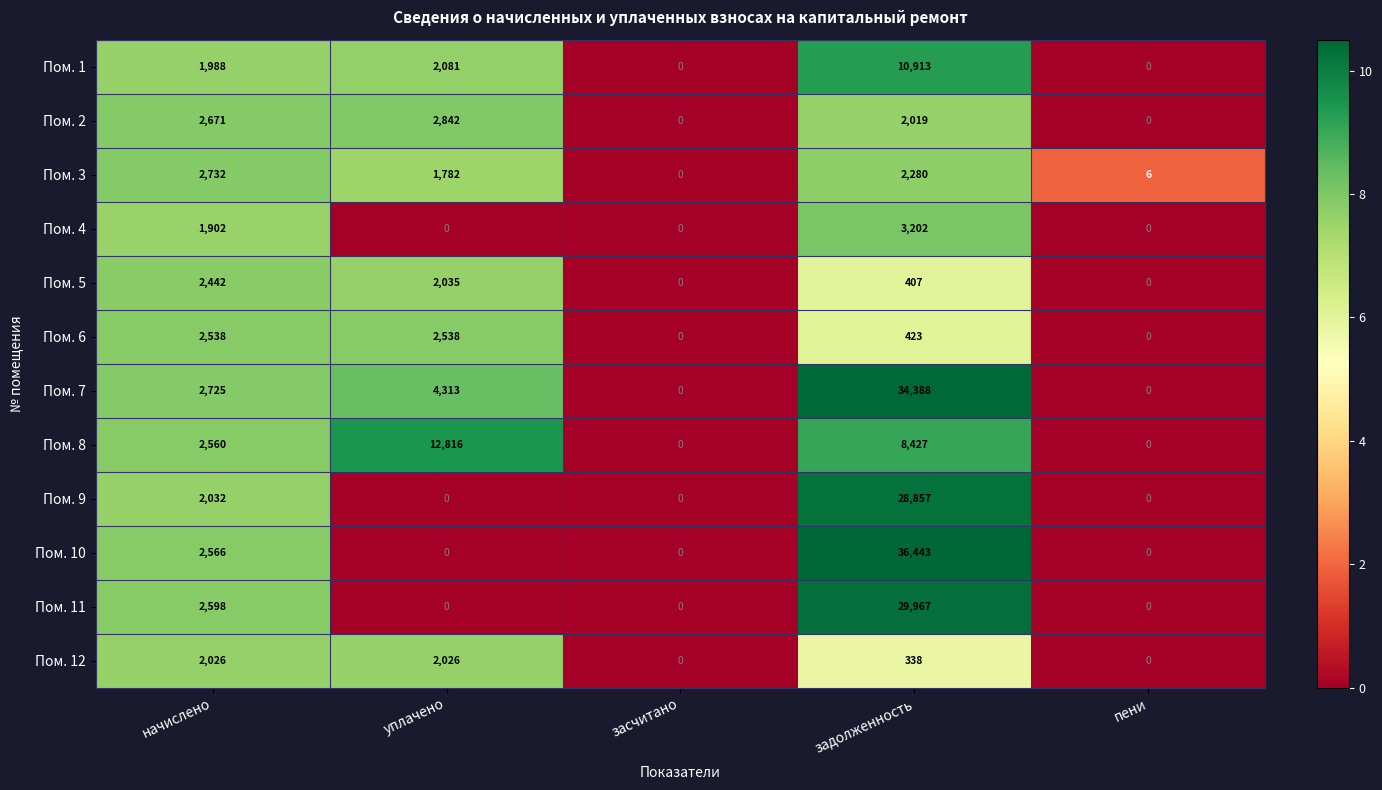

What is the difference between the second highest and second lowest values in the Пом. 5 series?

2035